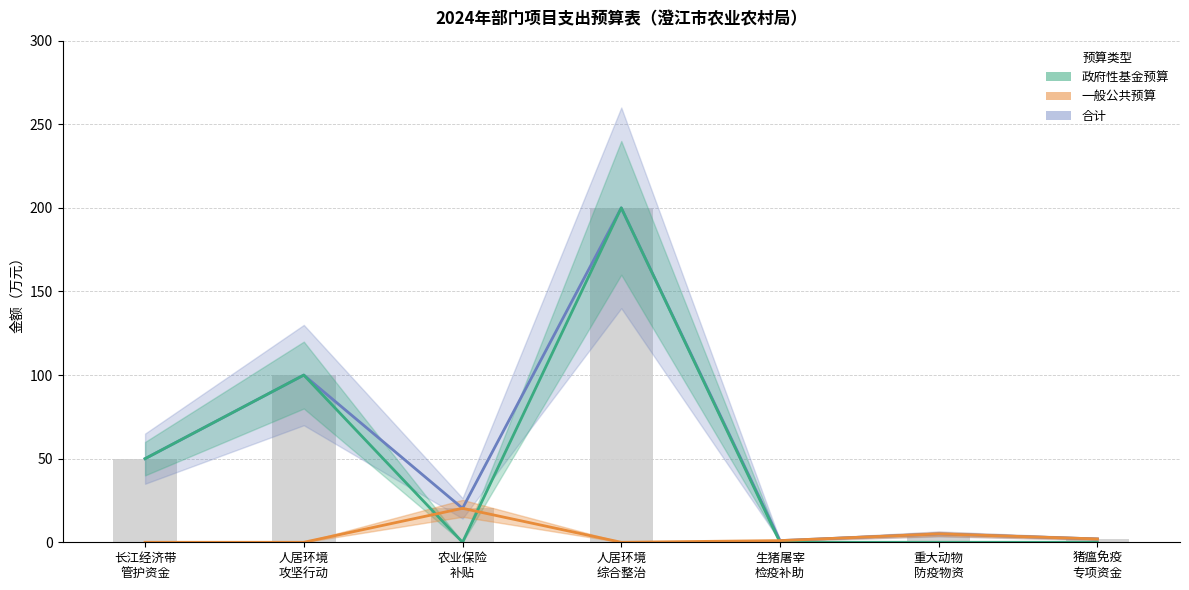

At which category is the sum across all series the highest?

人居环境
综合整治